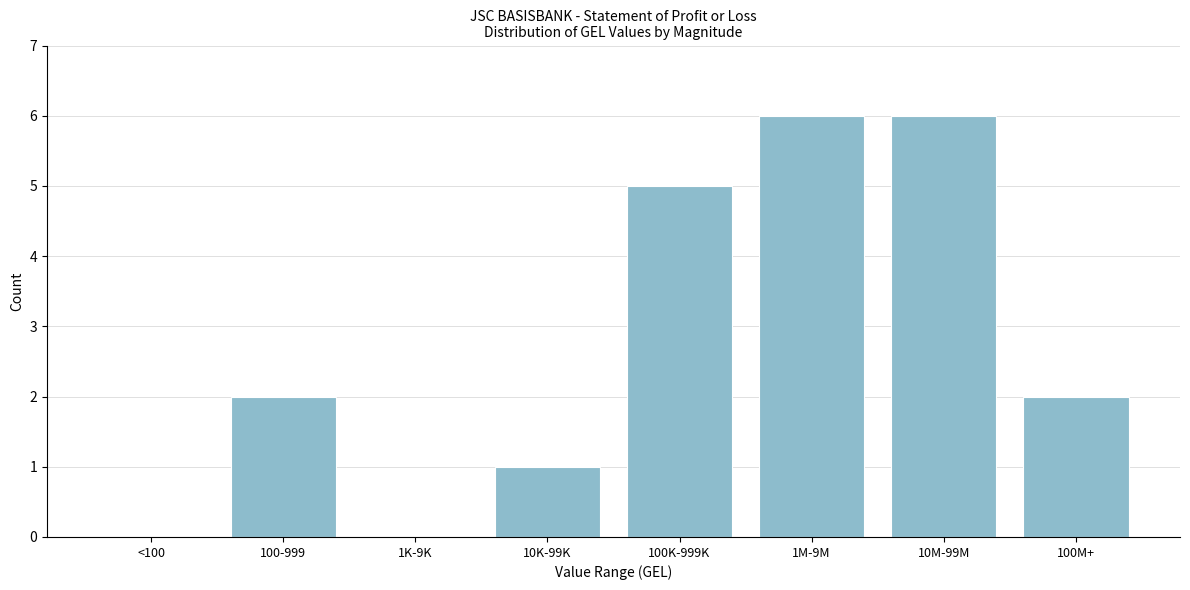

Reading left to right, extract all data points from this chart.

<100=0	100-999=2	1K-9K=0	10K-99K=1	100K-999K=5	1M-9M=6	10M-99M=6	100M+=2